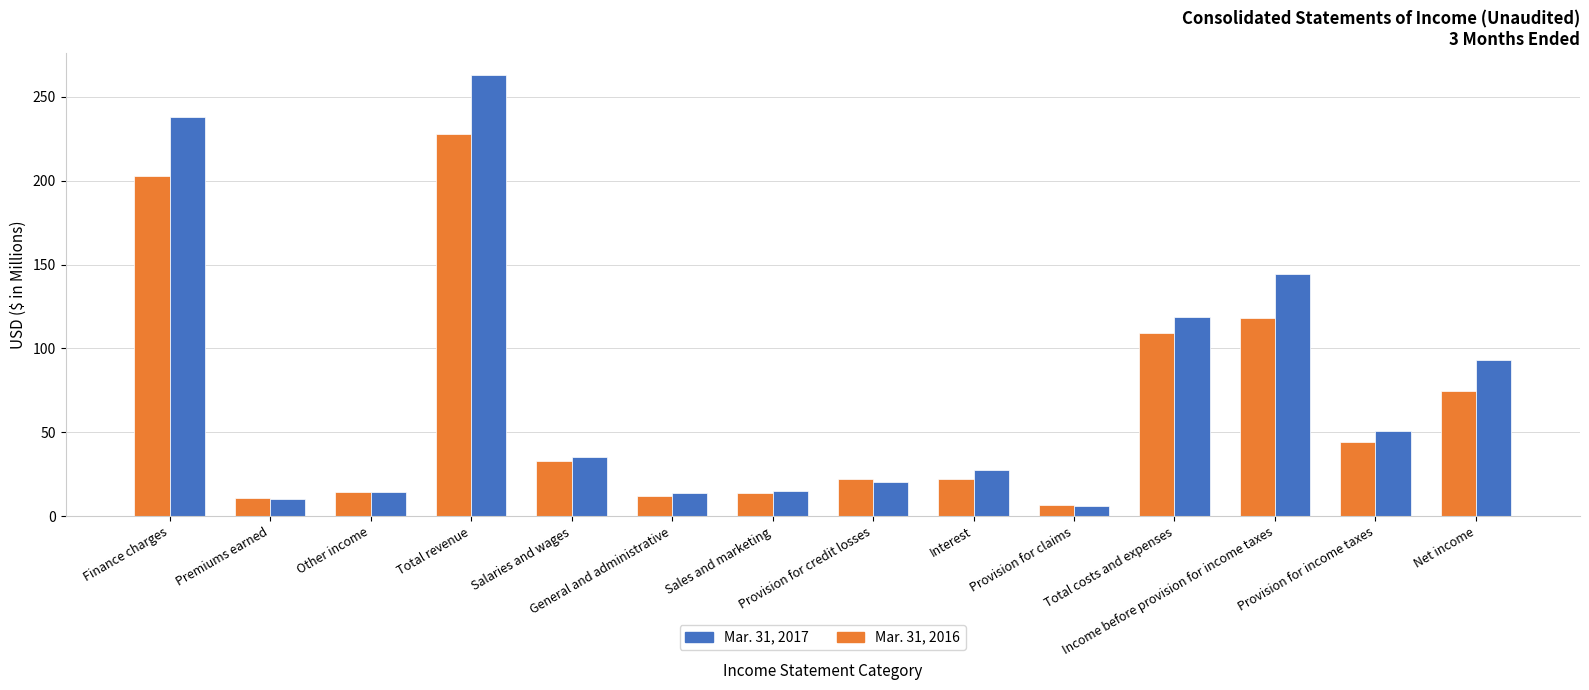

What position from the right is Total revenue?

11